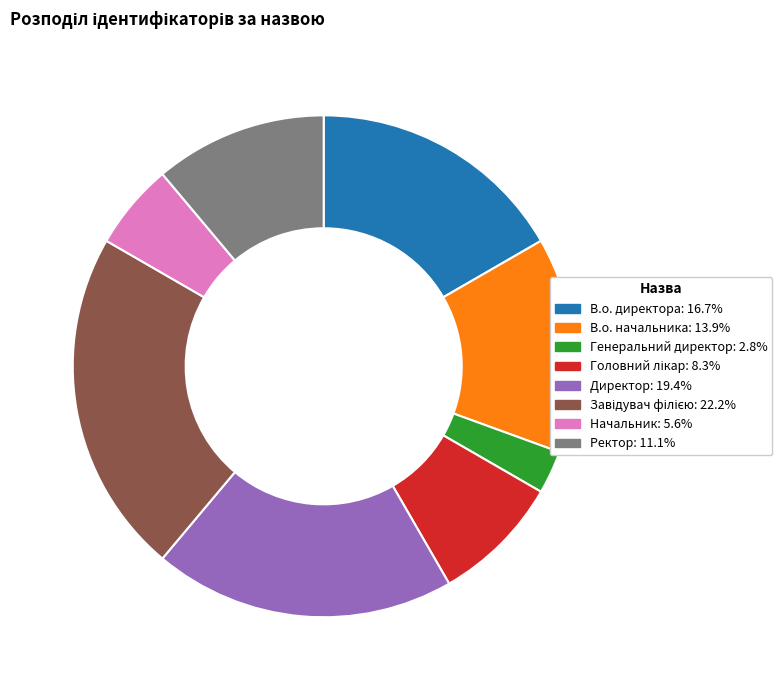

What is the ratio of the value at Директор to the value at В.о. директора?

1.2